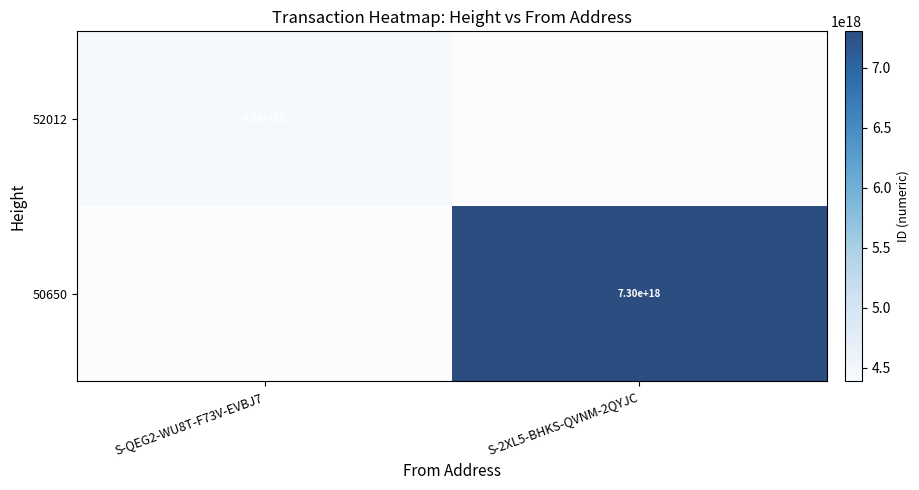

Is it true that 50650 equals 7300000000000000000 at S-2XL5-BHKS-QVNM-2QYJC?

True